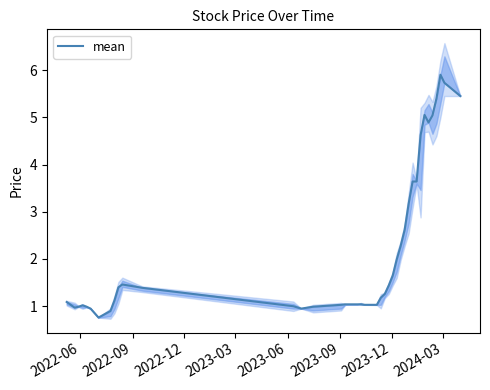

What is the maximum value for mean?

5.9